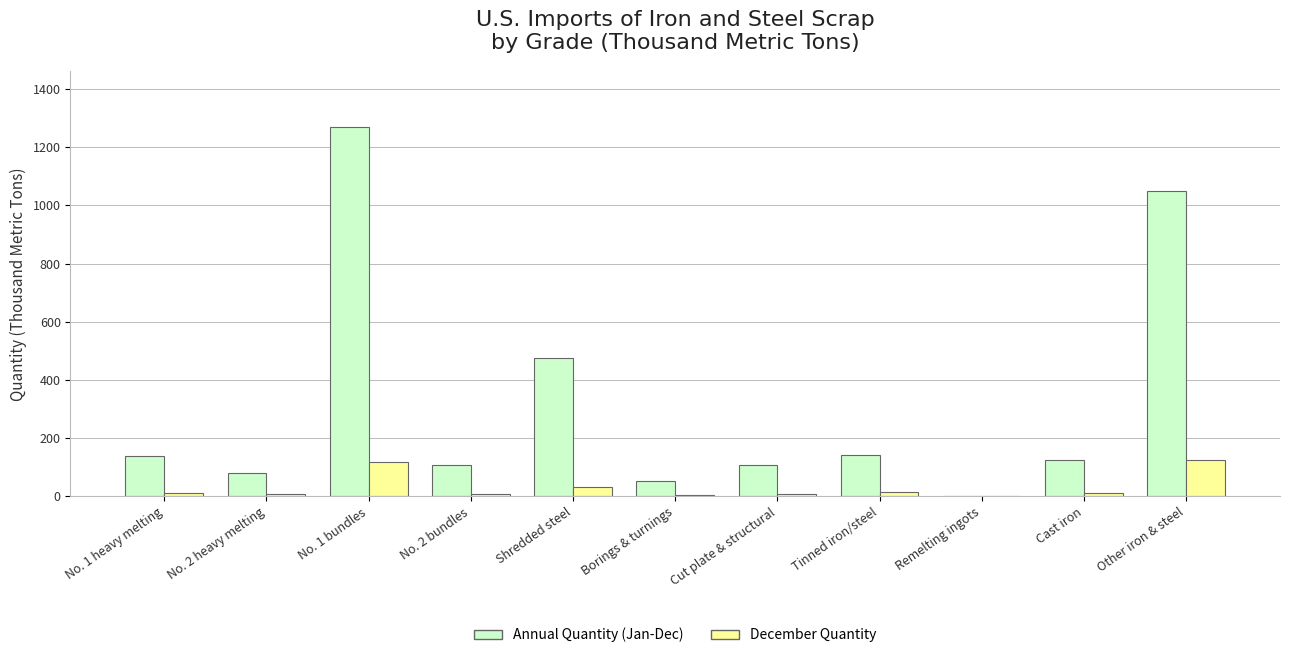

At which label does Annual Quantity (Jan-Dec) reach its peak?

No. 1 bundles